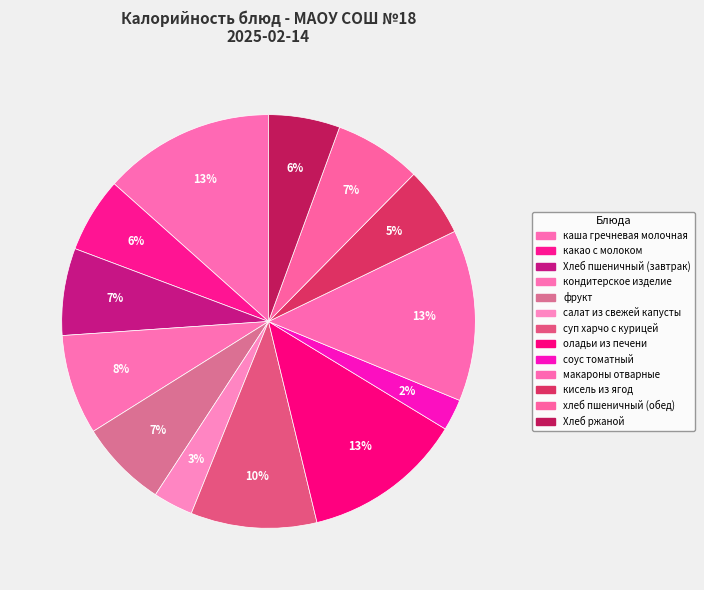

Does соус томатный represent more than half of the total?

No